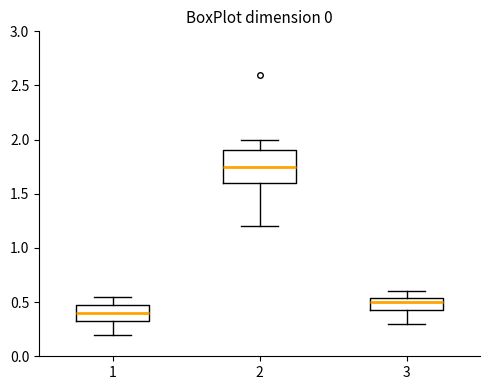

Comparing the boxes themselves (not the whiskers), which one is the tallest?

2